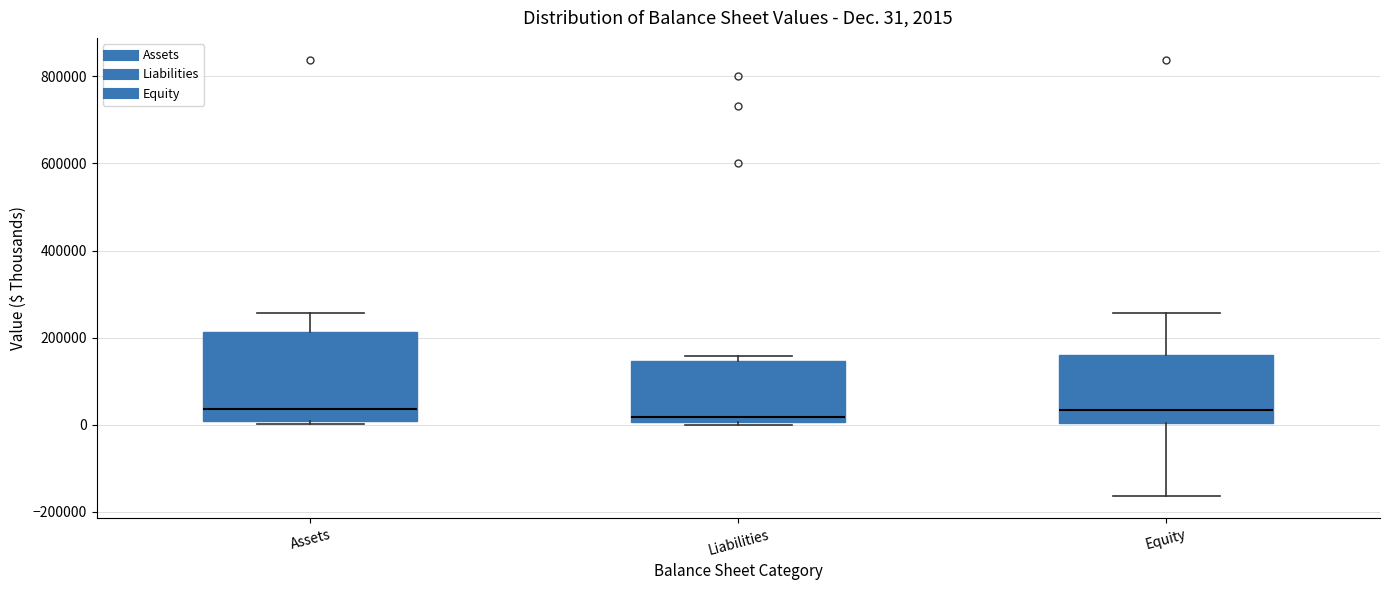

Comparing the boxes themselves (not the whiskers), which one is the tallest?

Assets